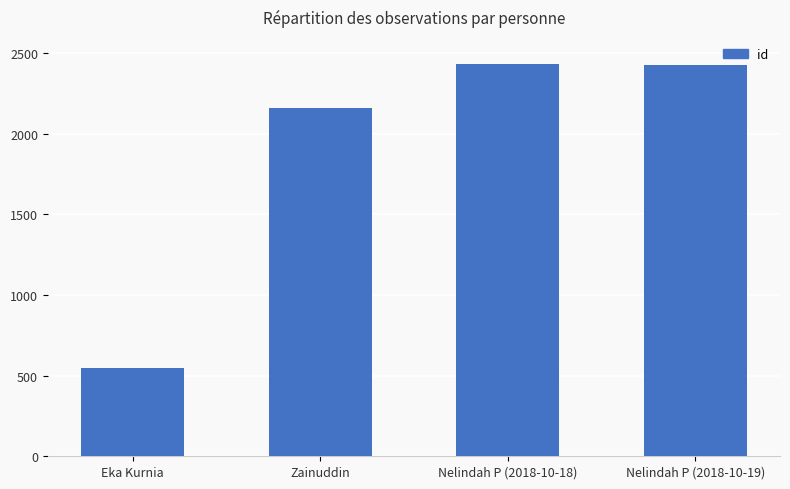

Are the bars grouped side by side (vs. stacked)?

No